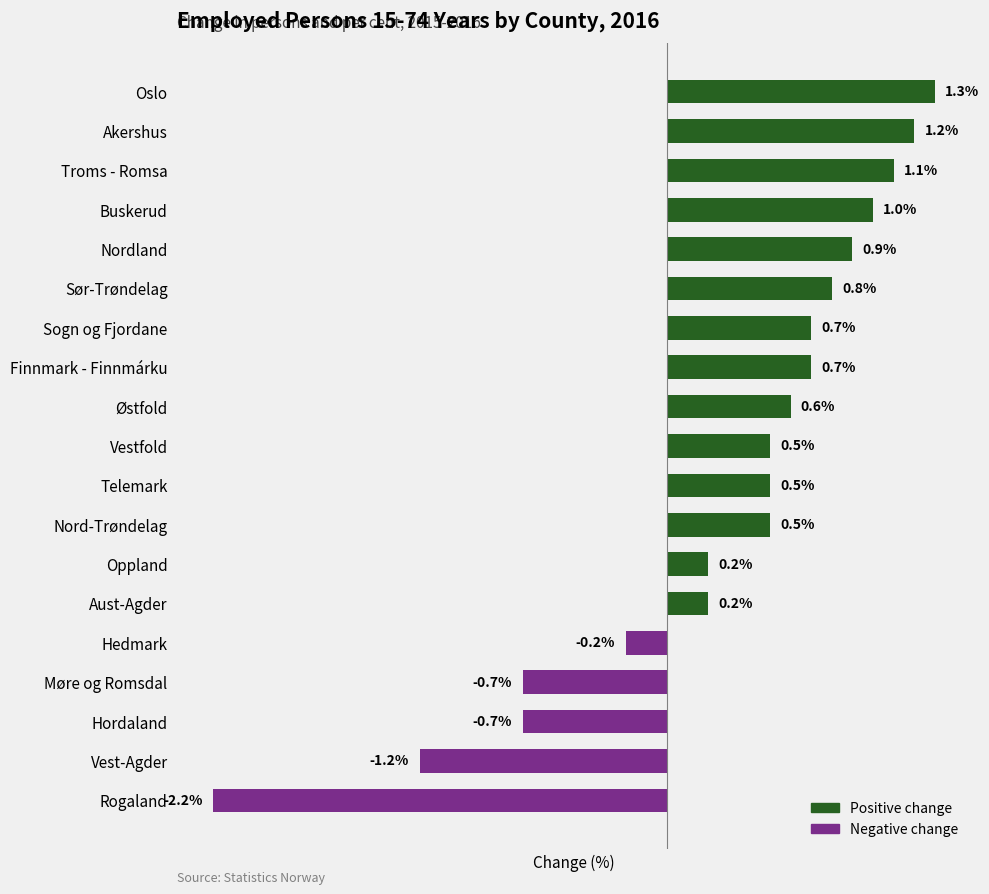

What is the label of the 12th bar from the top?

Nord-Trøndelag